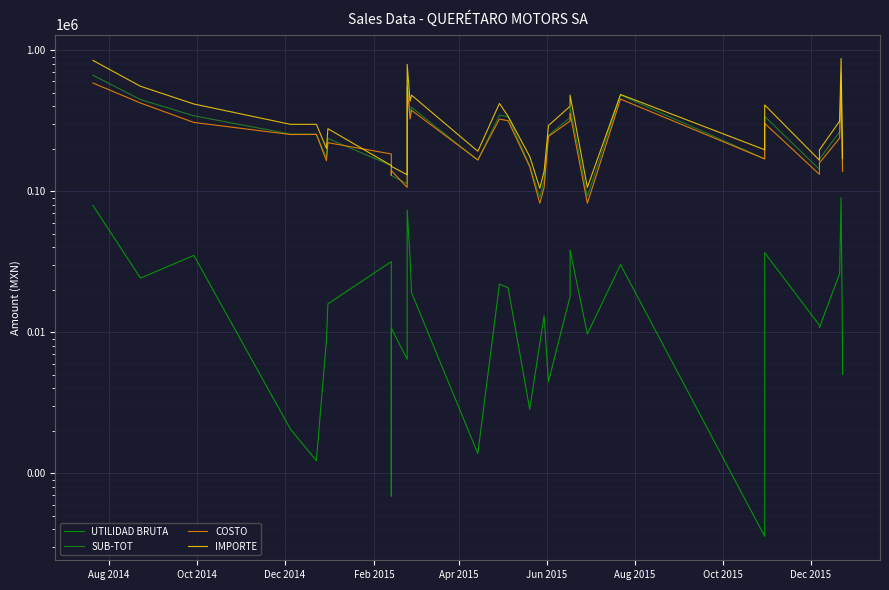

Which series has the largest range (max minus min)?

IMPORTE